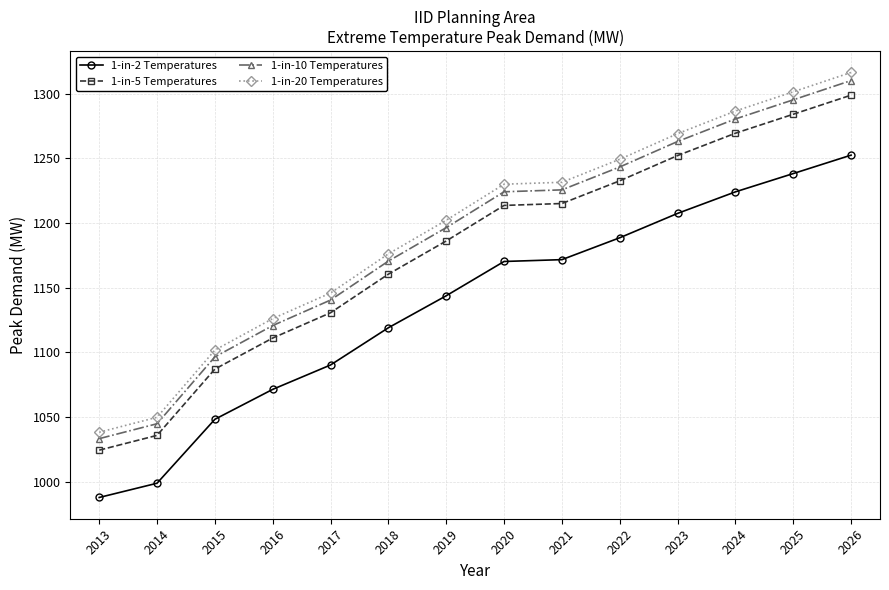

What is the total value across all series at 2014?

4129.9